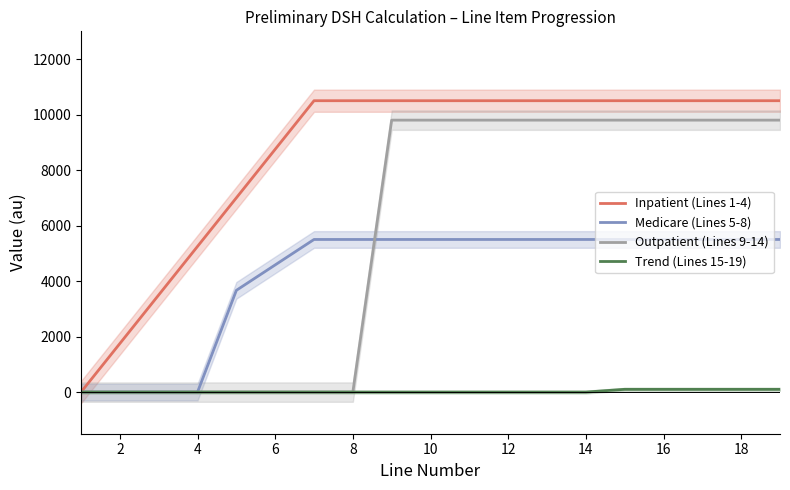

How many positive values does the Trend (Lines 15-19) series have?

5